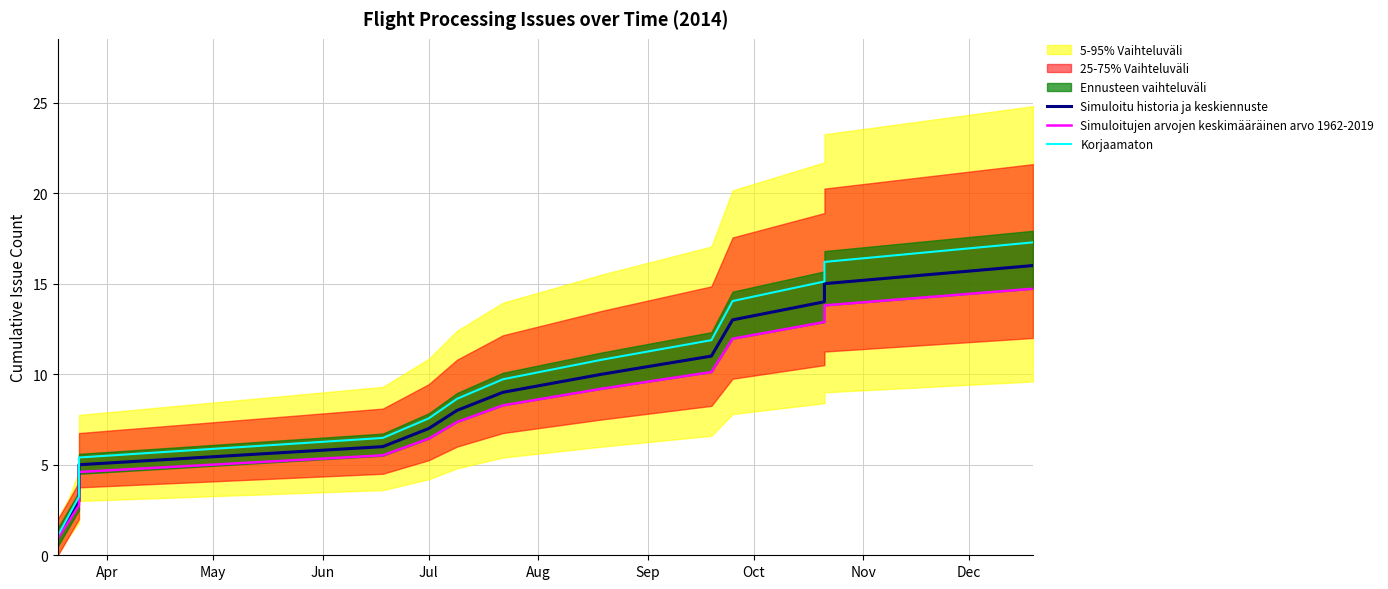

What is the sum of all Korjaamaton values?

146.9